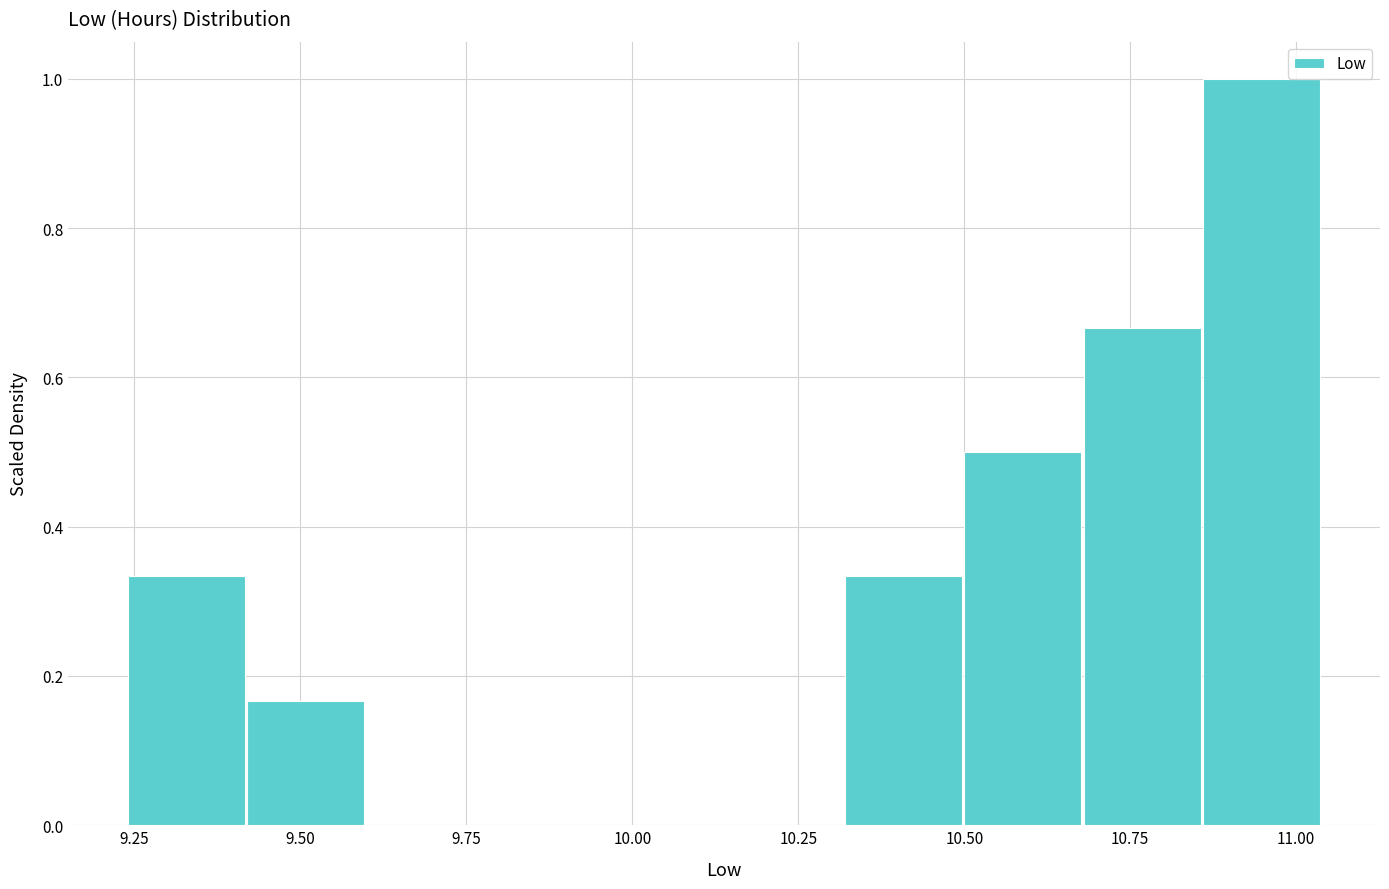

Read against the x-axis, roughly where is the centre of the tallest bar?

10.95